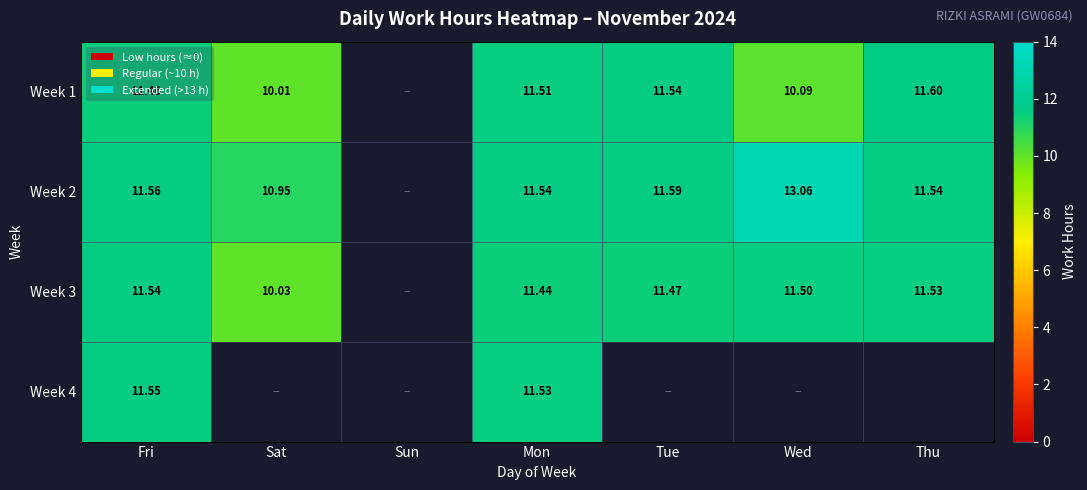

The Week 2 series shows 20.7 at Fri. True or false?

False